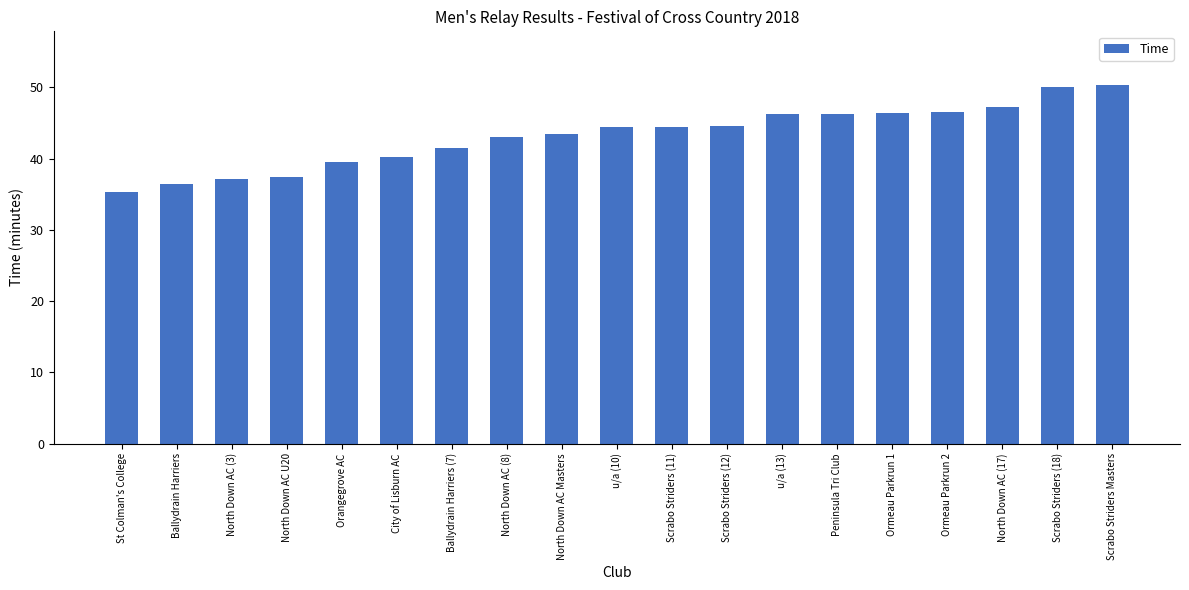

What is the difference between the maximum and minimum values?

15.0